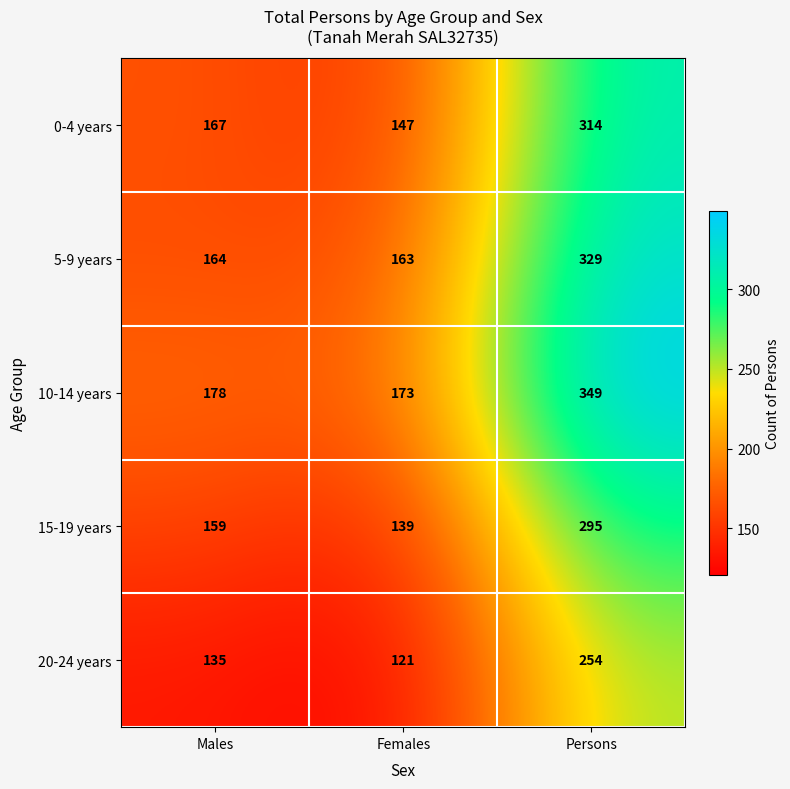

True or false: 5-9 years has a value of 280 at Males.

False